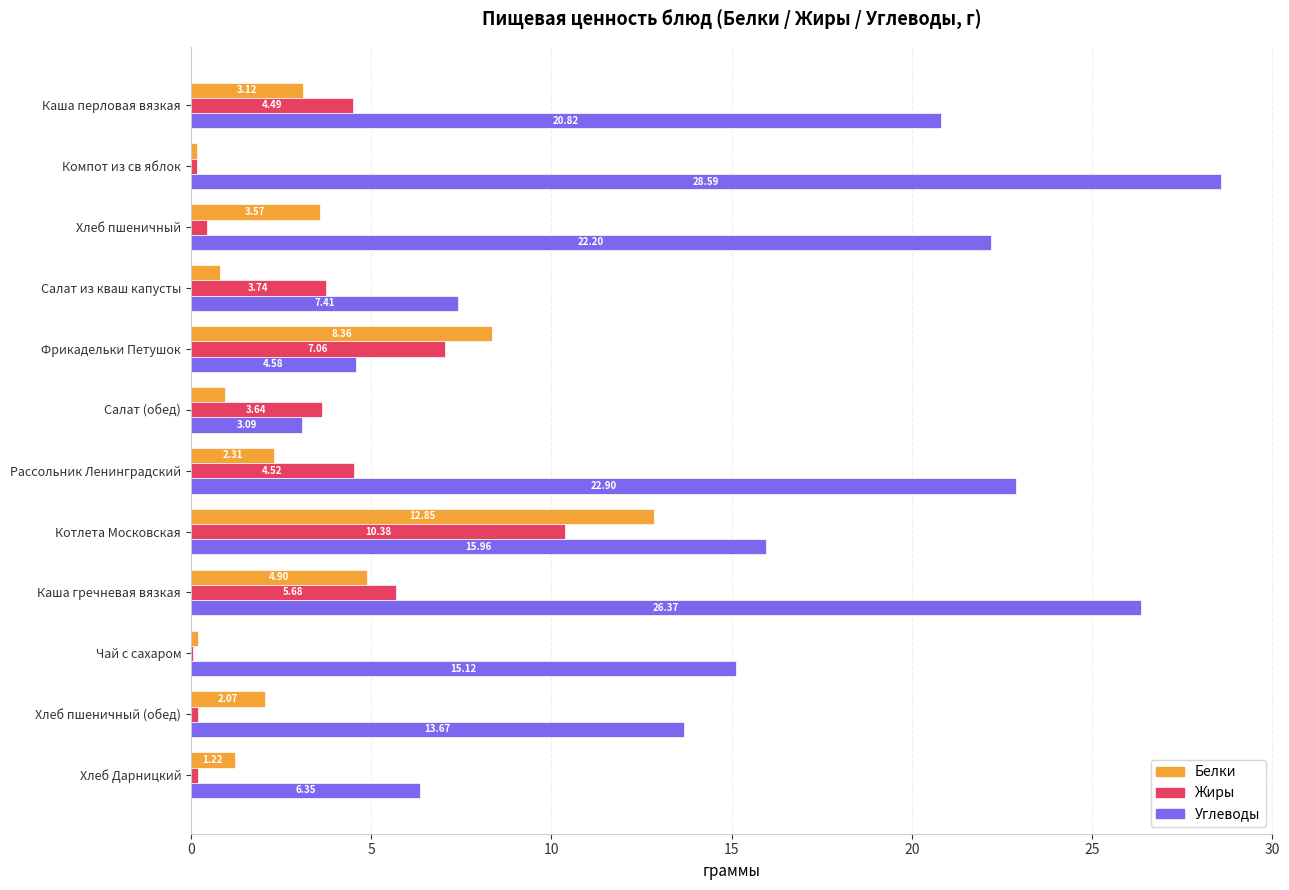

What is the sum of the Белки values at Салат (обед) and Каша гречневая вязкая?

5.9